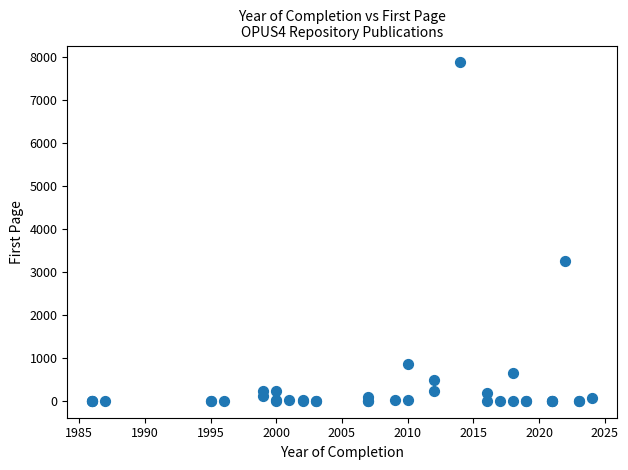

What Y value in the scatter plot is closest to 3933?

3261